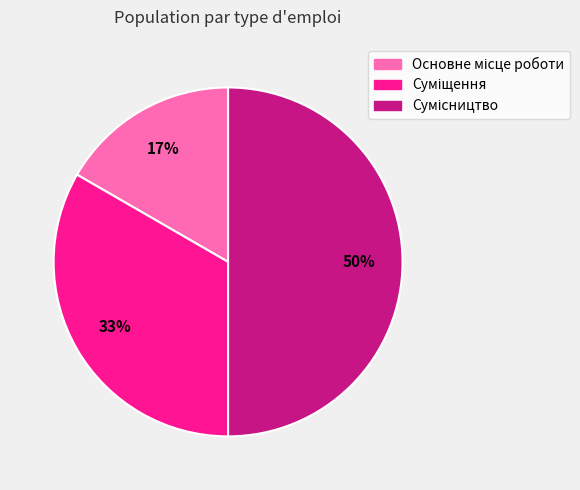

To the nearest percent, what is the difference between the largest and smallest slice percentages?

33%